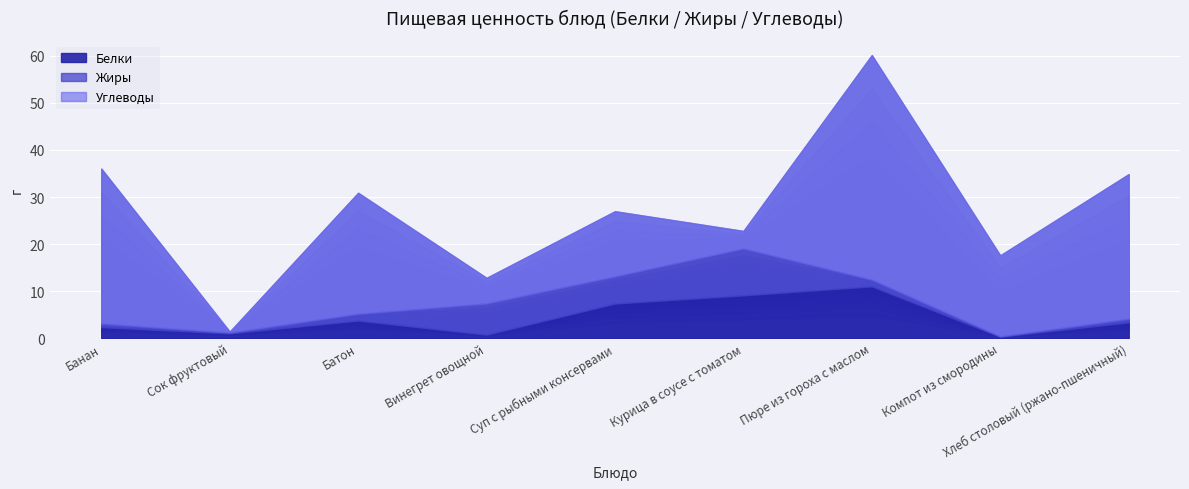

What are all the series names shown in the legend?

Белки, Жиры, Углеводы